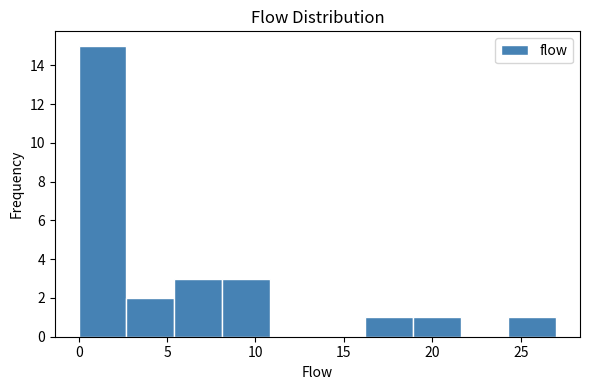

How tall is the bar that spans 2.7 to 5.4 on the x-axis? Neither the bar edges nor the heights are printed on the chart, so give them approximately, as read against the axes.

2